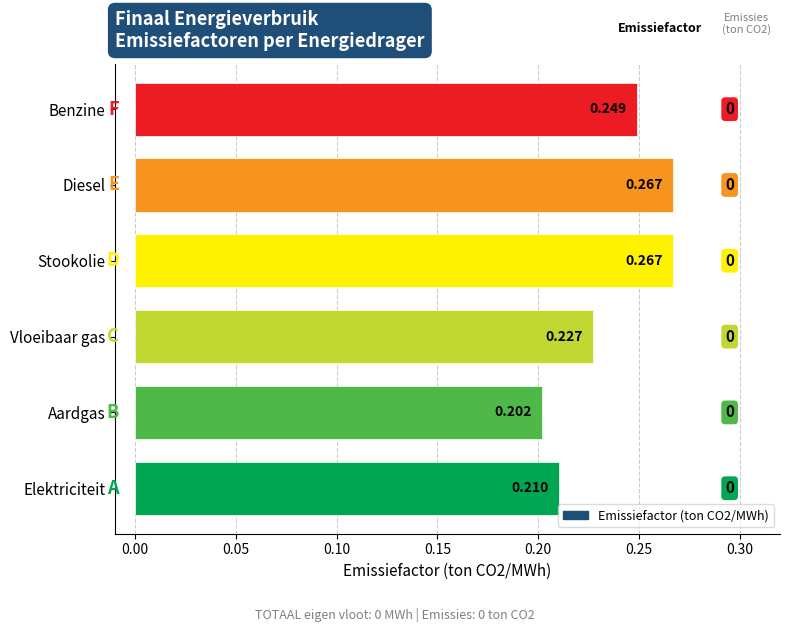

Where is the data nearest to the value 0?

Aardgas